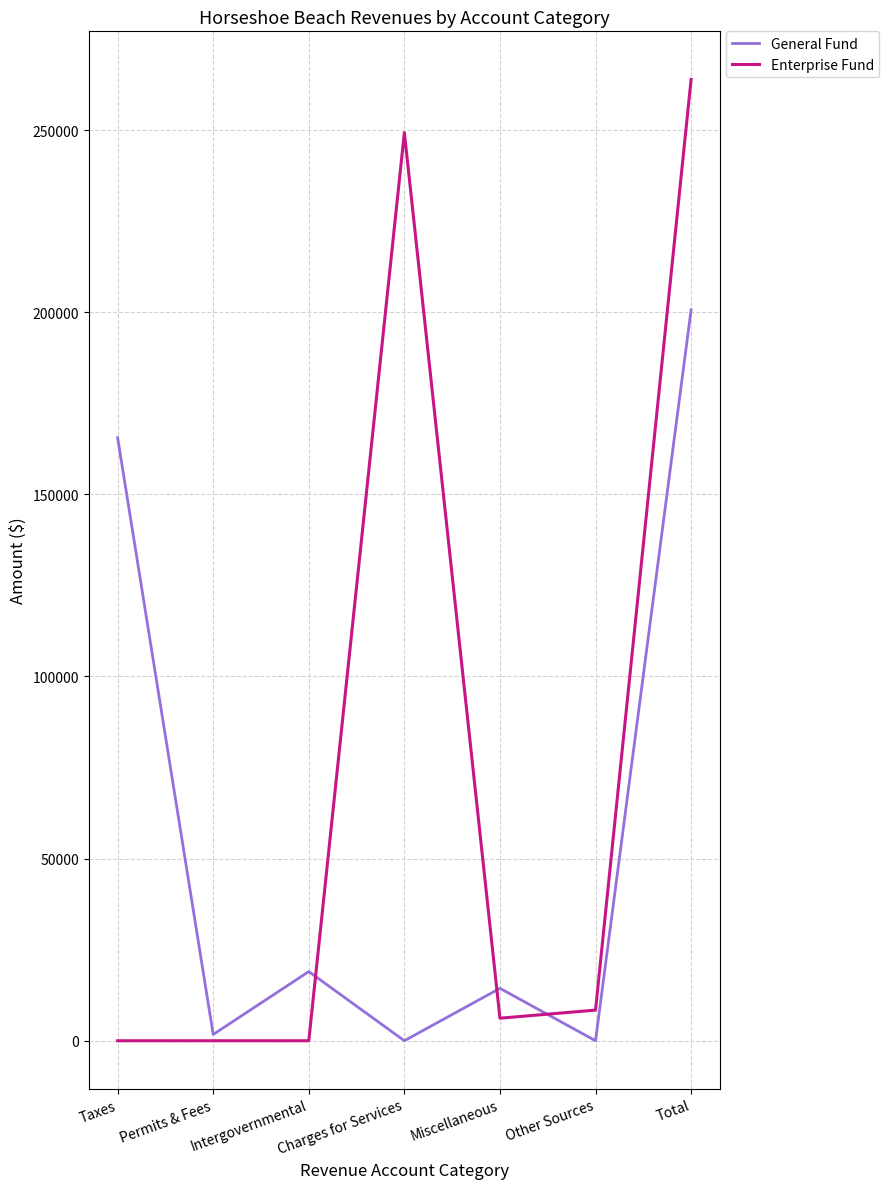

At Total, list the series in order from smallest to largest.

General Fund, Enterprise Fund